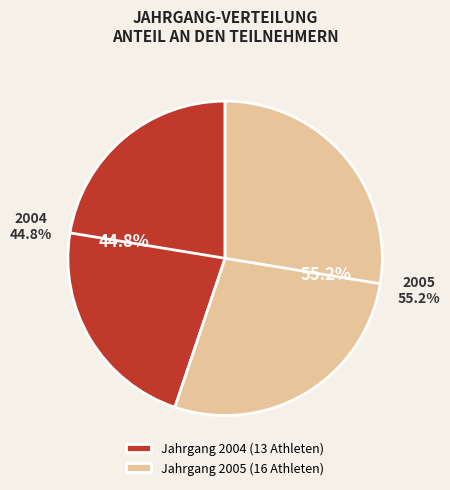

Between 2005 and 2004, which is larger?

2005